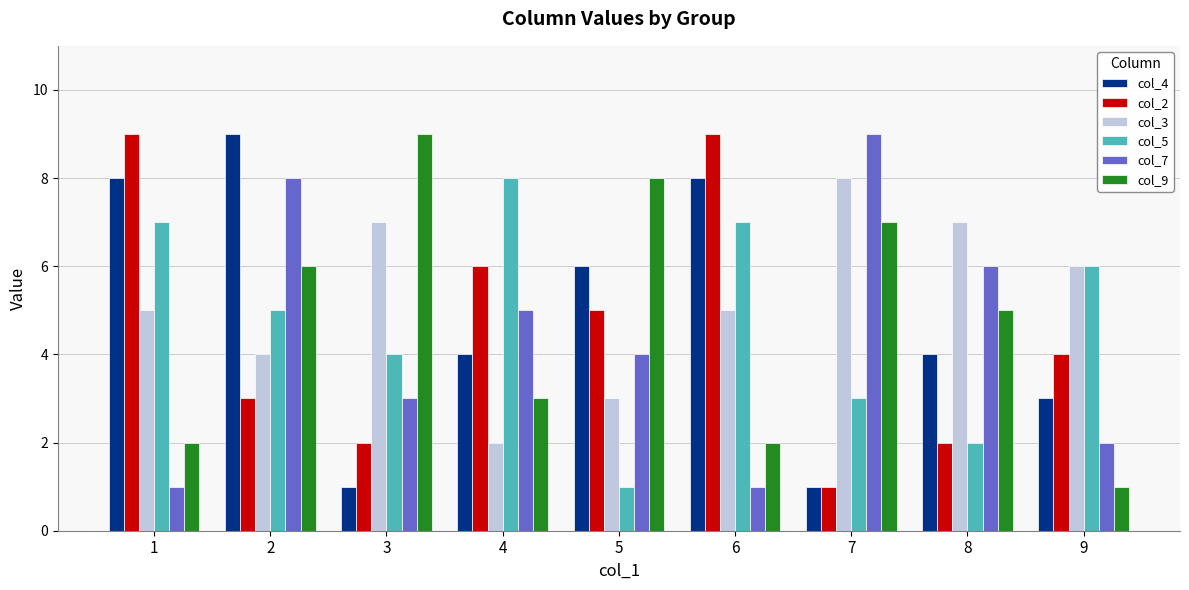

What is the total value across all series at 5?

27